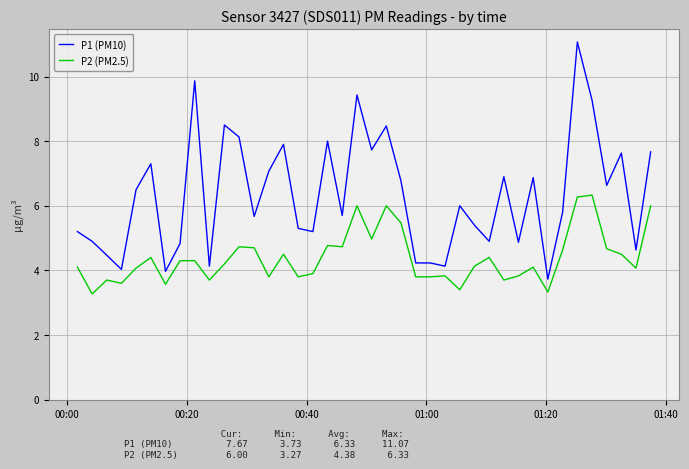

Which series has the largest total across all categories?

P1 (PM10)